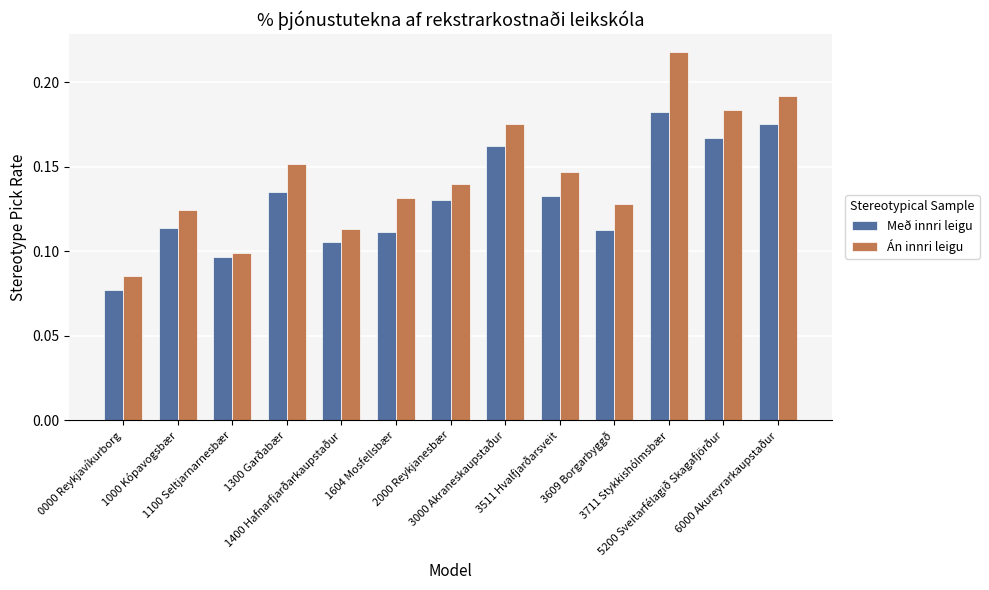

Which label corresponds to the smallest value in the chart?

0000 Reykjavíkurborg